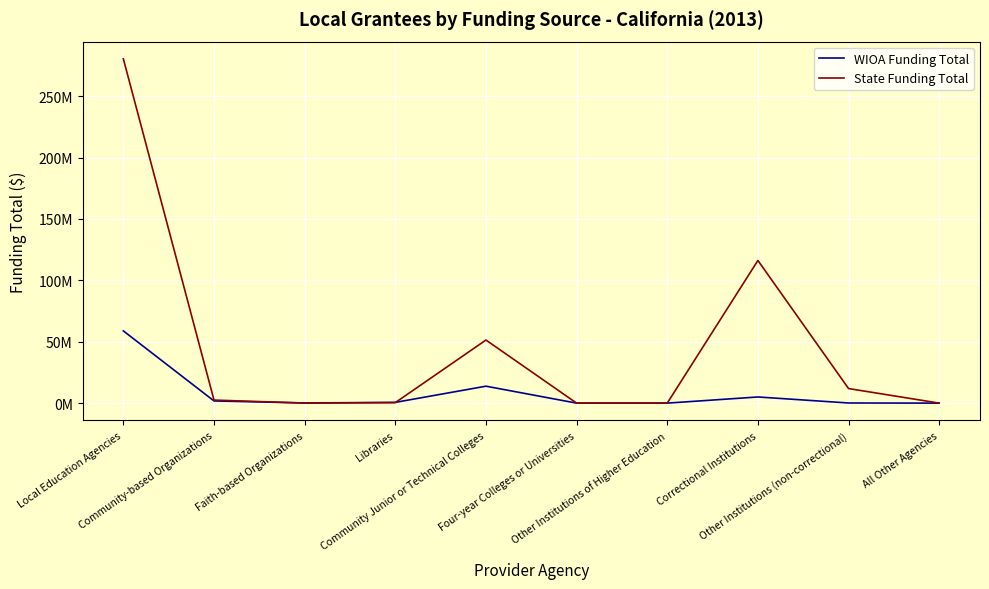

At Community Junior or Technical Colleges, list the series in order from largest to smallest.

State Funding Total, WIOA Funding Total